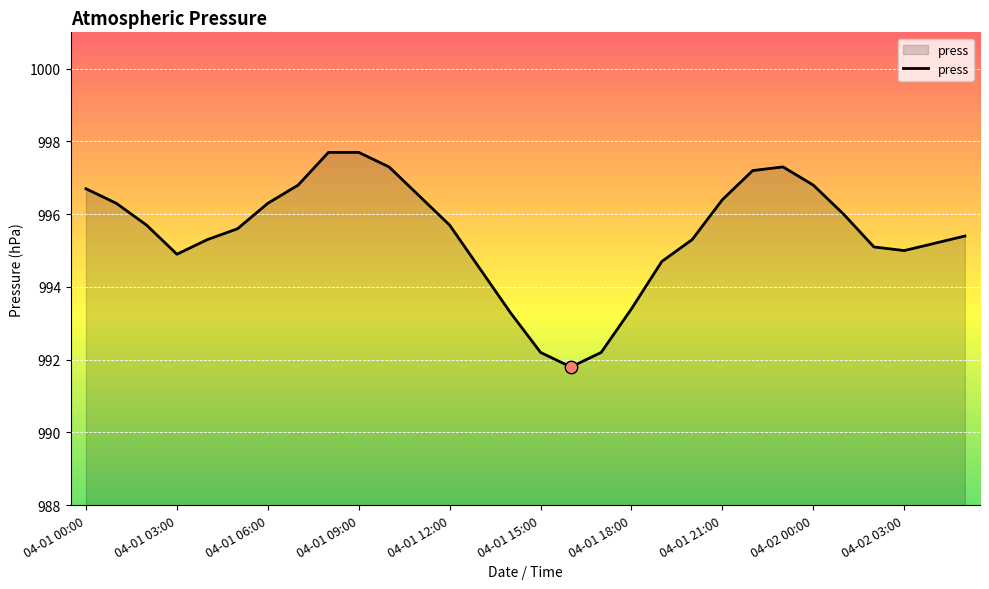

What is the difference between the maximum and minimum values?

5.9